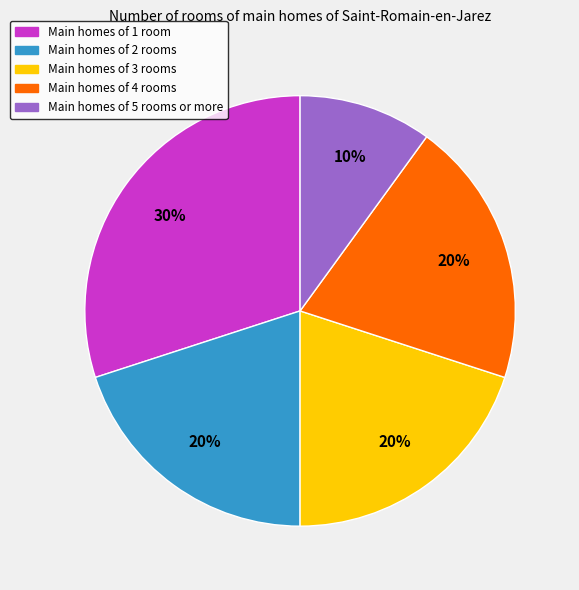

Does any single category account for the majority?

No